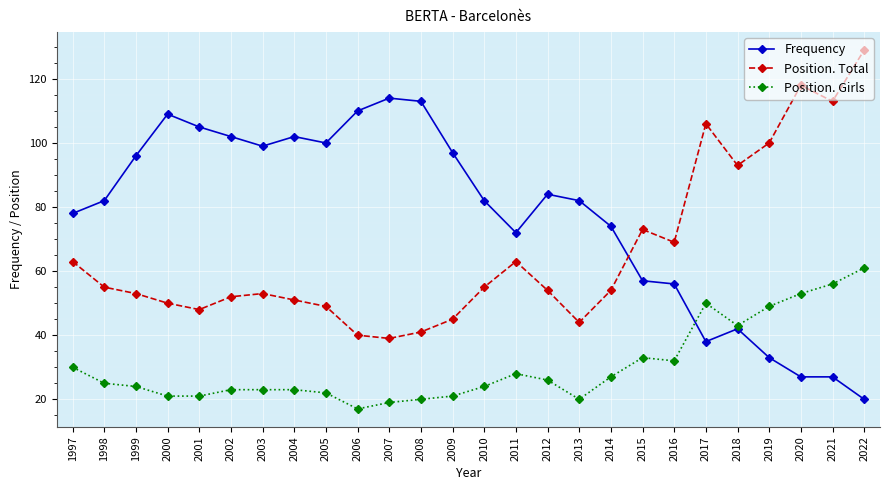

Rank the series at 1997 from lowest to highest value.

Position. Girls, Position. Total, Frequency